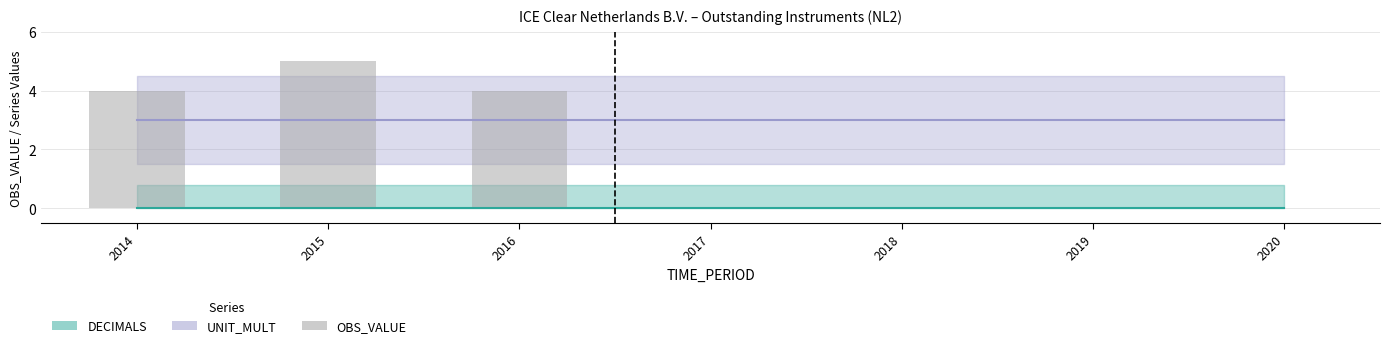

The value at 2015 is 5. True or false?

True